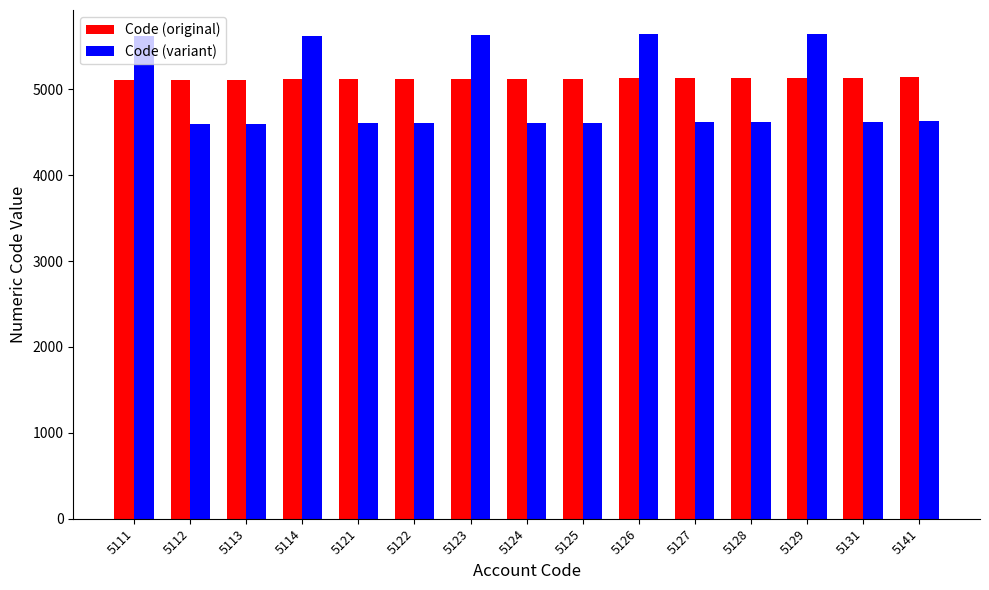

What is the smallest value displayed?

4600